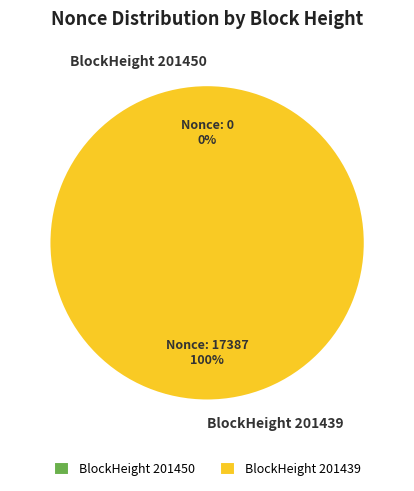

True or false: 201450 accounts for 1% of the total.

False